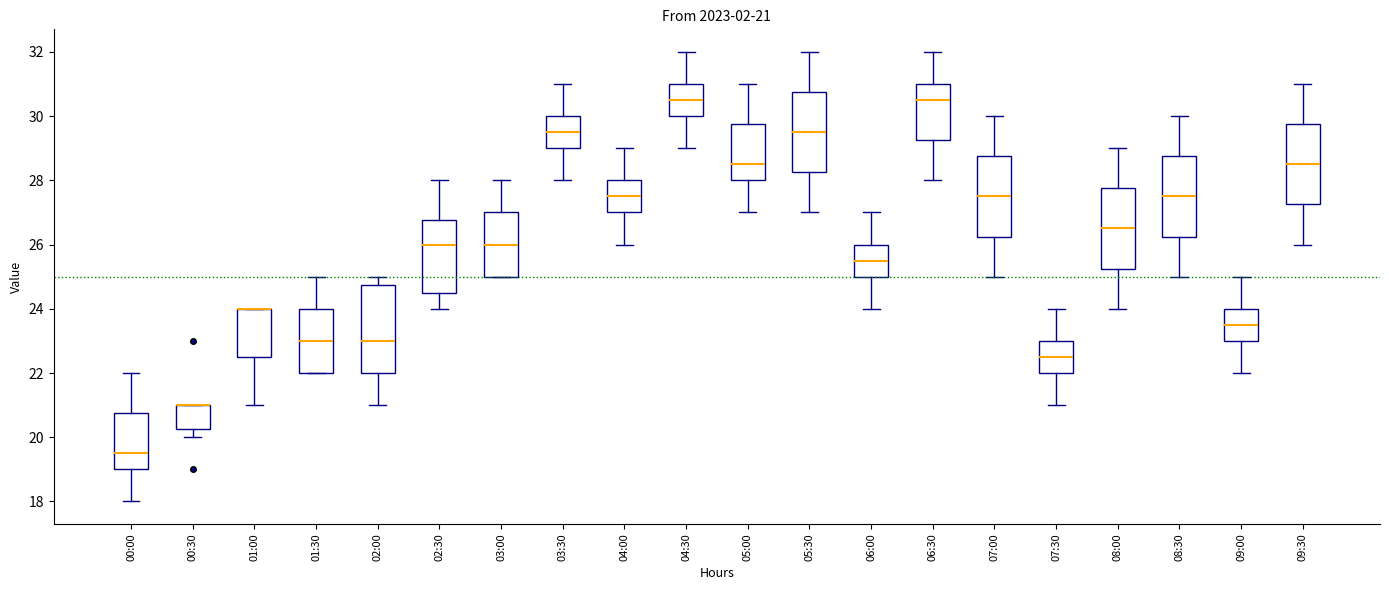

Comparing the boxes themselves (not the whiskers), which one is the tallest?

02:00